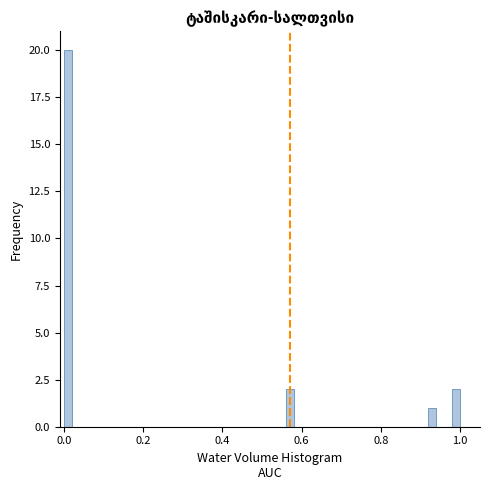

Around what value on the x-axis is the tallest bar? Give the approximate position of its centre, as read against the axis.

0.02